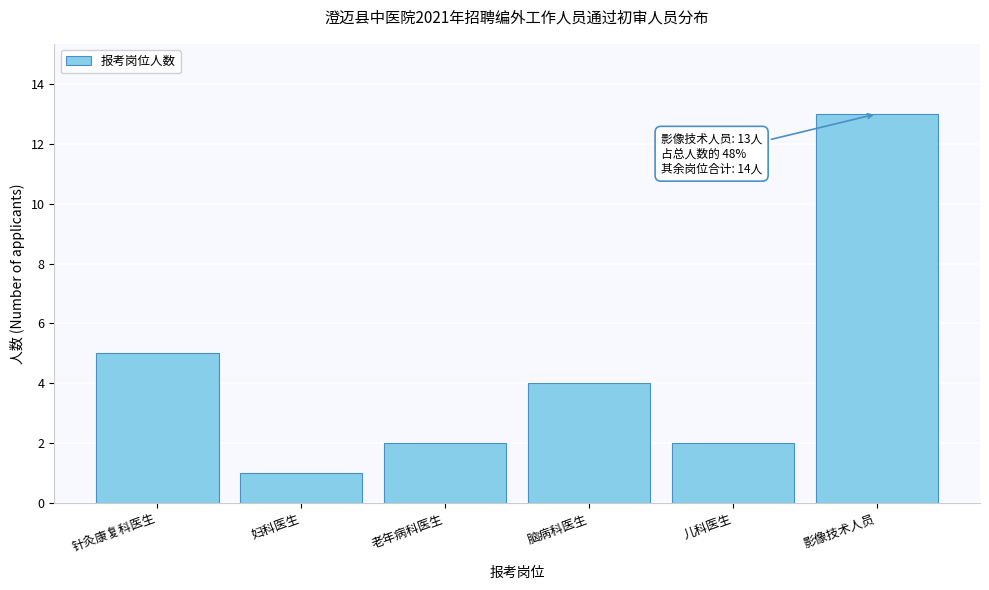

Reading left to right, extract all data points from this chart.

5	1	2	4	2	13